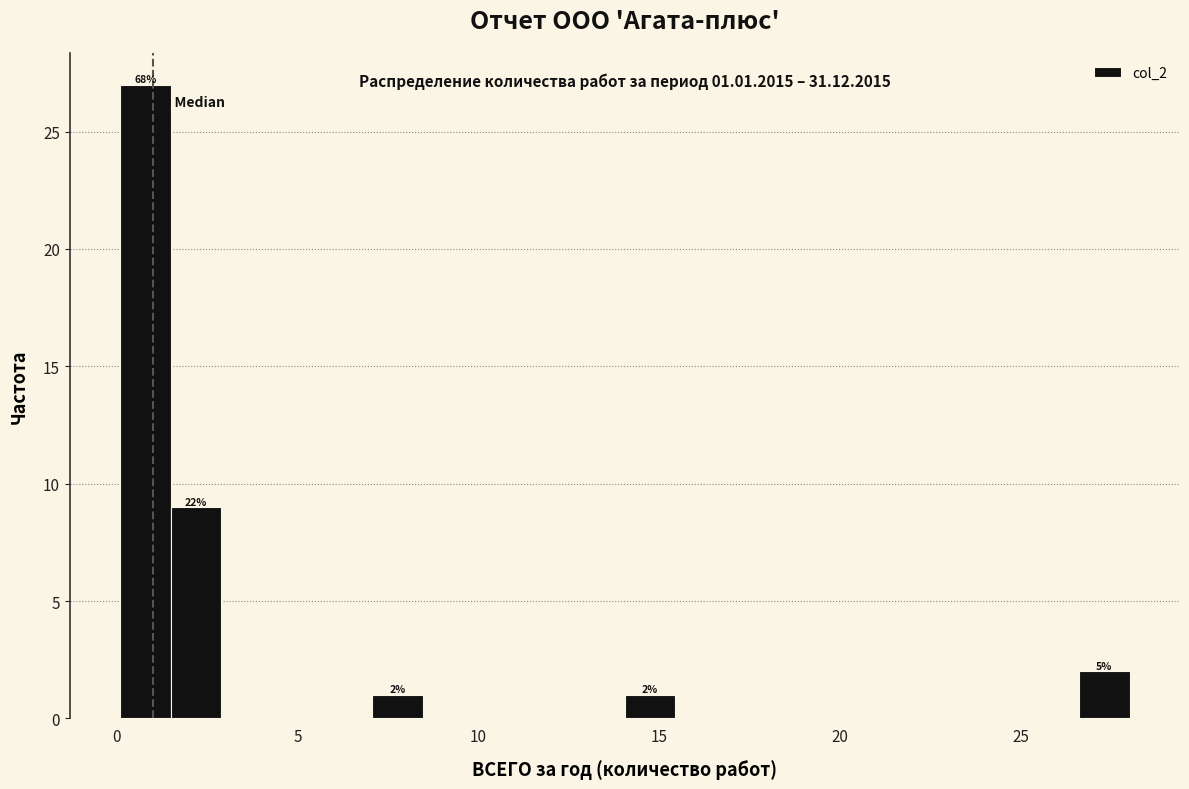

Read against the x-axis, roughly where is the centre of the tallest bar?

1.0